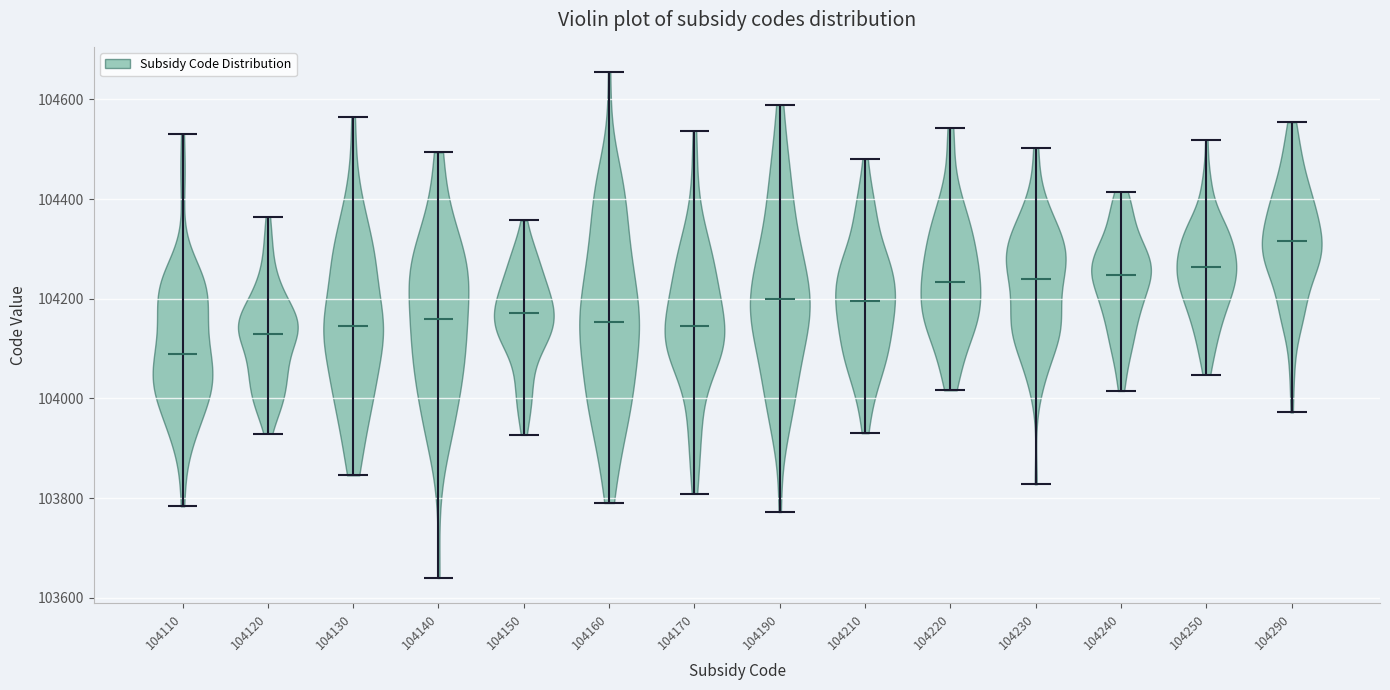

Reading left to right, read every violin against the y-axis: where its median line is, and the lowest and highest points it reaches. The values are not printed on the chart, so give them approximately, as read against the axis.

104110: median line 104080, lowest point 103780, highest point 104540
104120: median line 104120, lowest point 103920, highest point 104360
104130: median line 104140, lowest point 103840, highest point 104560
104140: median line 104160, lowest point 103640, highest point 104500
104150: median line 104180, lowest point 103920, highest point 104360
104160: median line 104160, lowest point 103800, highest point 104660
104170: median line 104140, lowest point 103800, highest point 104540
104190: median line 104200, lowest point 103780, highest point 104580
104210: median line 104200, lowest point 103940, highest point 104480
104220: median line 104240, lowest point 104020, highest point 104540
104230: median line 104240, lowest point 103820, highest point 104500
104240: median line 104240, lowest point 104020, highest point 104420
104250: median line 104260, lowest point 104040, highest point 104520
104290: median line 104320, lowest point 103980, highest point 104560